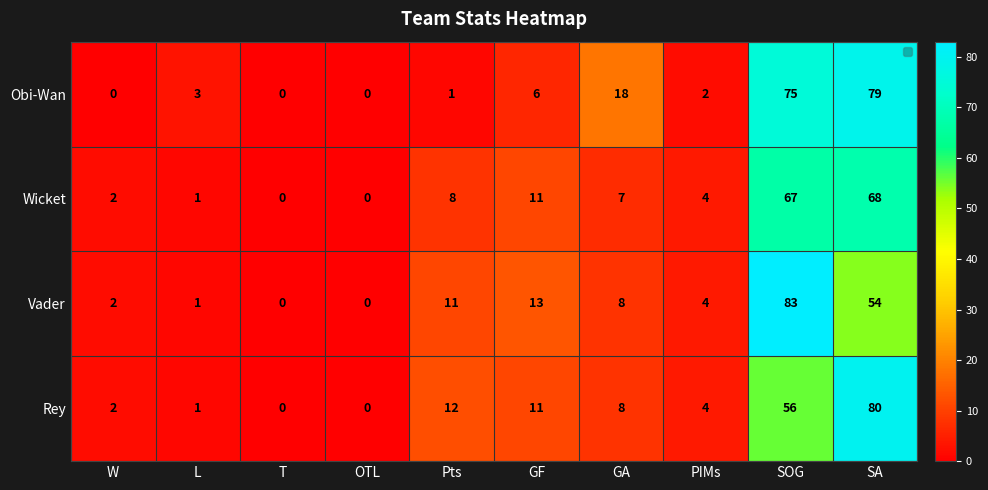

What is the difference between the maximum and minimum values?

79